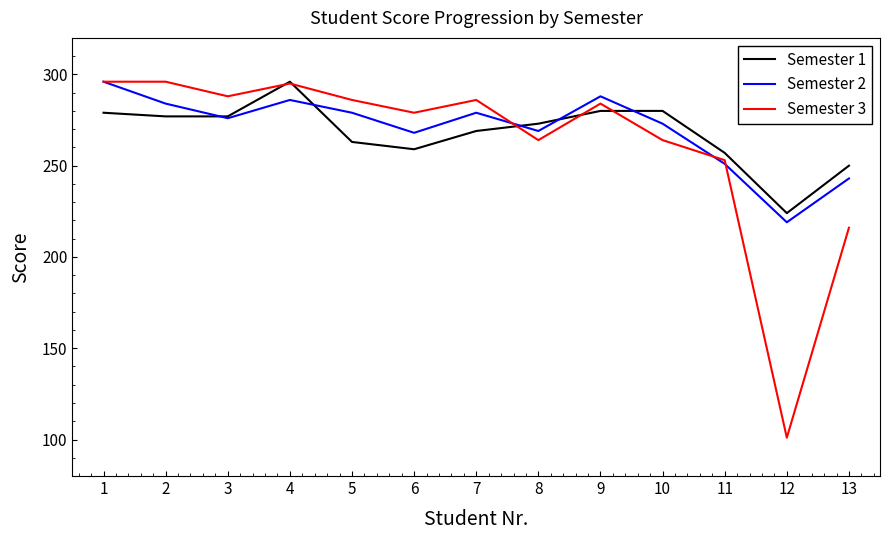

How many series are shown in this chart?

3